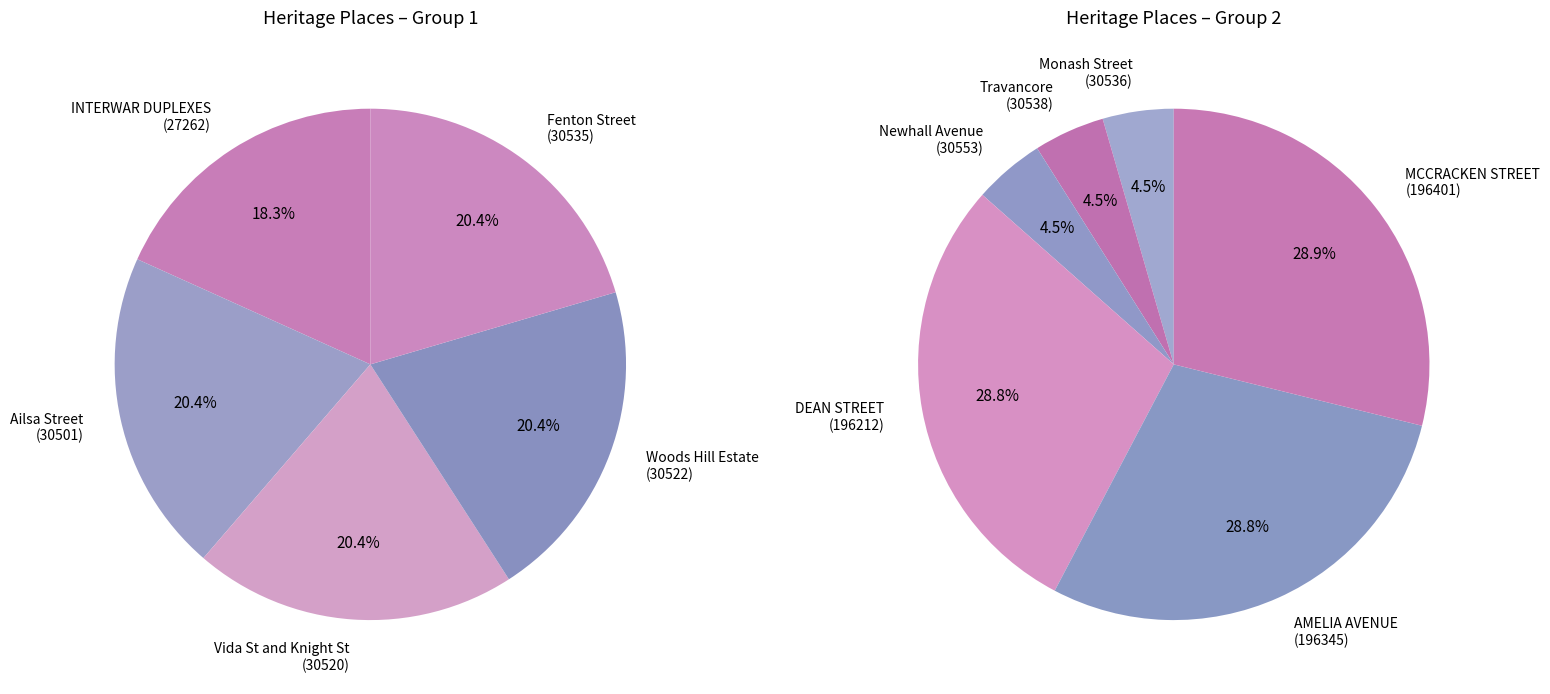

What is the smallest slice in the pie chart?

INTERWAR DUPLEXES